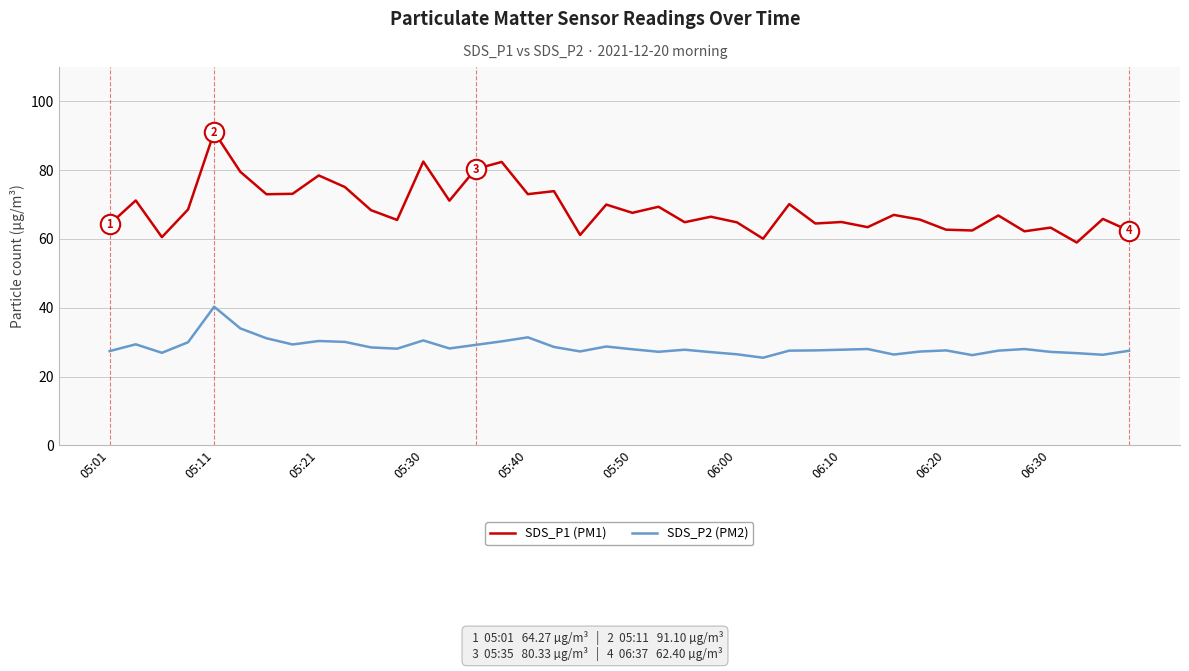

True or false: SDS_P1 (PM1) and SDS_P2 (PM2) intersect in this chart.

False